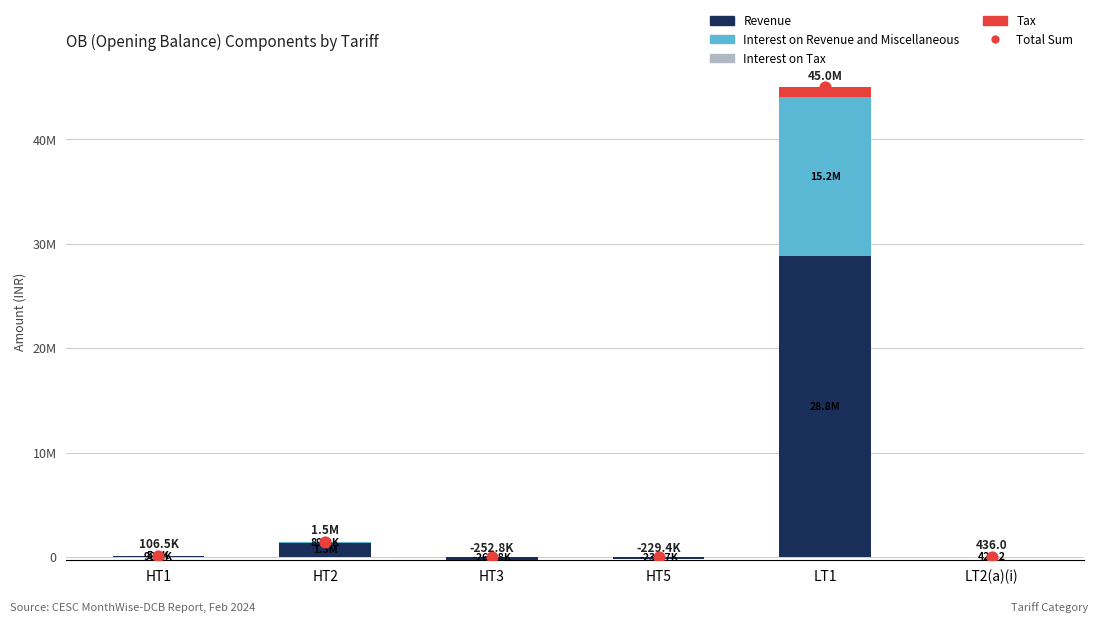

Is the value of Revenue at HT1 greater than the value of Total Sum at HT2?

No